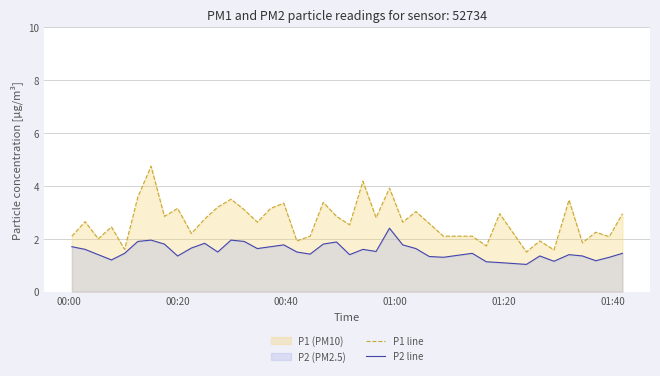

Rank the series by their average value, from lowest to highest.

P2 line, P1 line